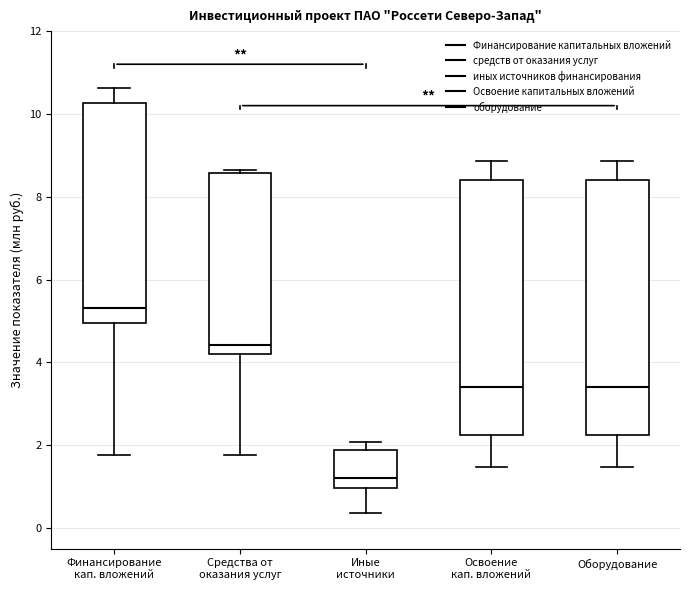

Reading left to right, transcribe this box plot: for each box, give where its median line is, the range the box spans, and where its two whiskers end, as read against the y-axis. The values are not printed on the chart, so give them approximately, as read against the axis.

Финансирование кап. вложений: median 5.4, box 5.0 to 10.2, whiskers 1.8 to 10.6
Средства от оказания услуг: median 4.4, box 4.2 to 8.6, whiskers 1.8 to 8.6 (just above the box's upper edge)
Иные источники: median 1.2, box 1.0 to 1.8, whiskers 0.4 to 2.0
Освоение кап. вложений: median 3.4, box 2.2 to 8.4, whiskers 1.4 to 8.8
Оборудование: median 3.4, box 2.2 to 8.4, whiskers 1.4 to 8.8